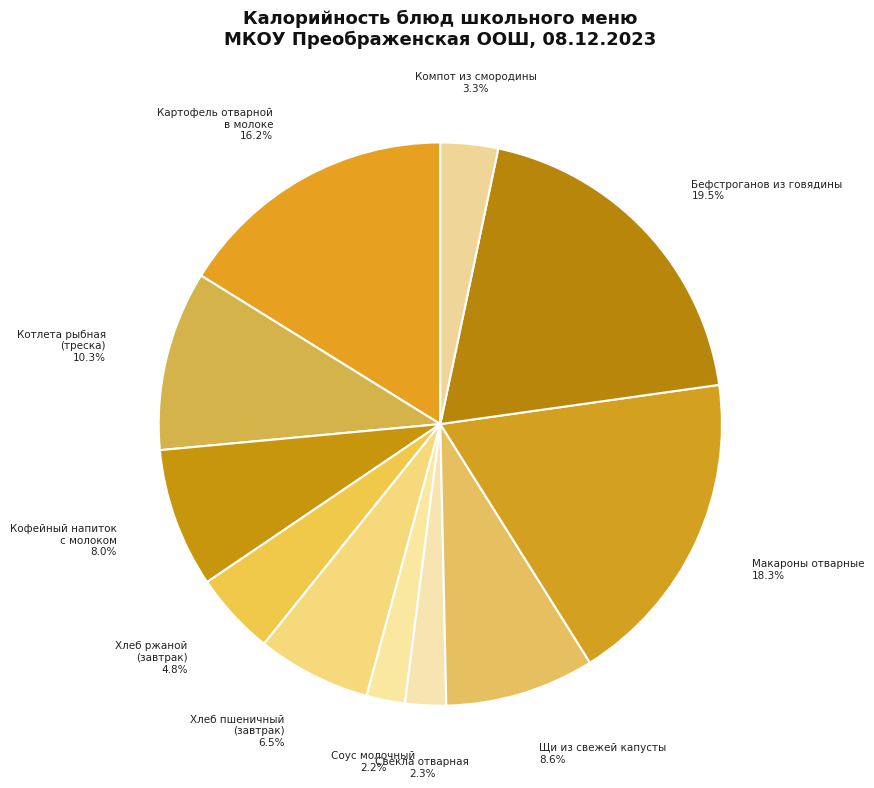

Which category has the biggest portion of the pie?

Бефстроганов из говядины